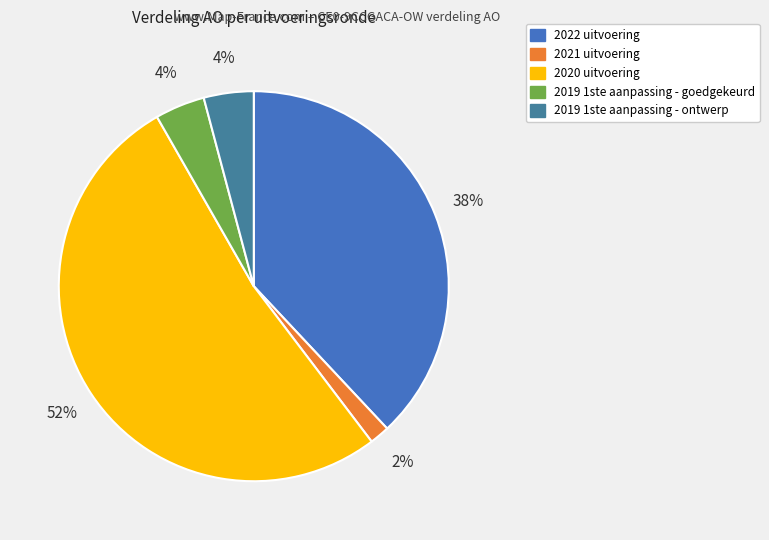

To the nearest percent, what portion does 2019 1ste aanpassing - goedgekeurd represent?

4%